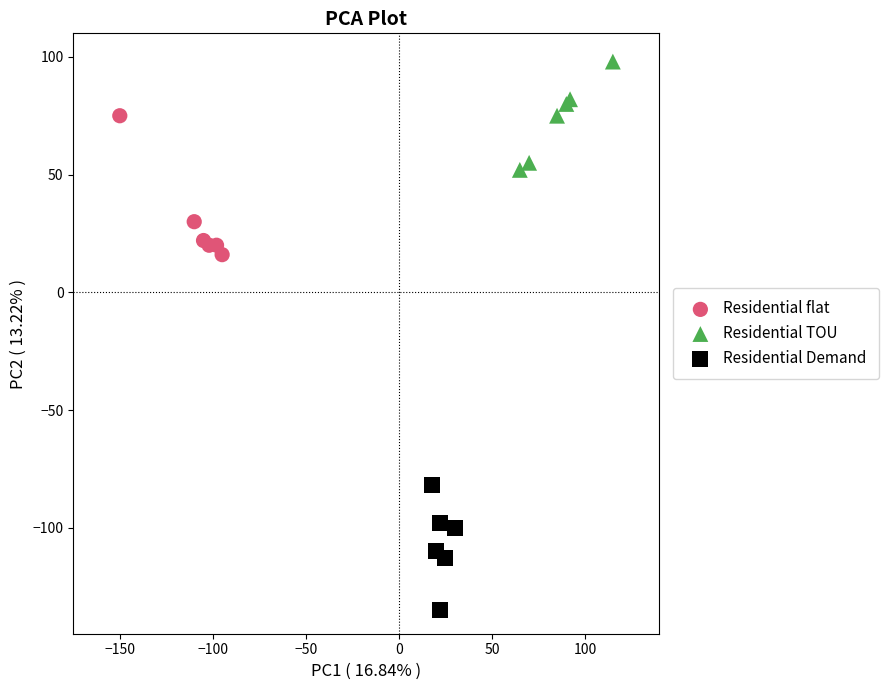

Which series reaches the minimum Y coordinate?

Residential Demand